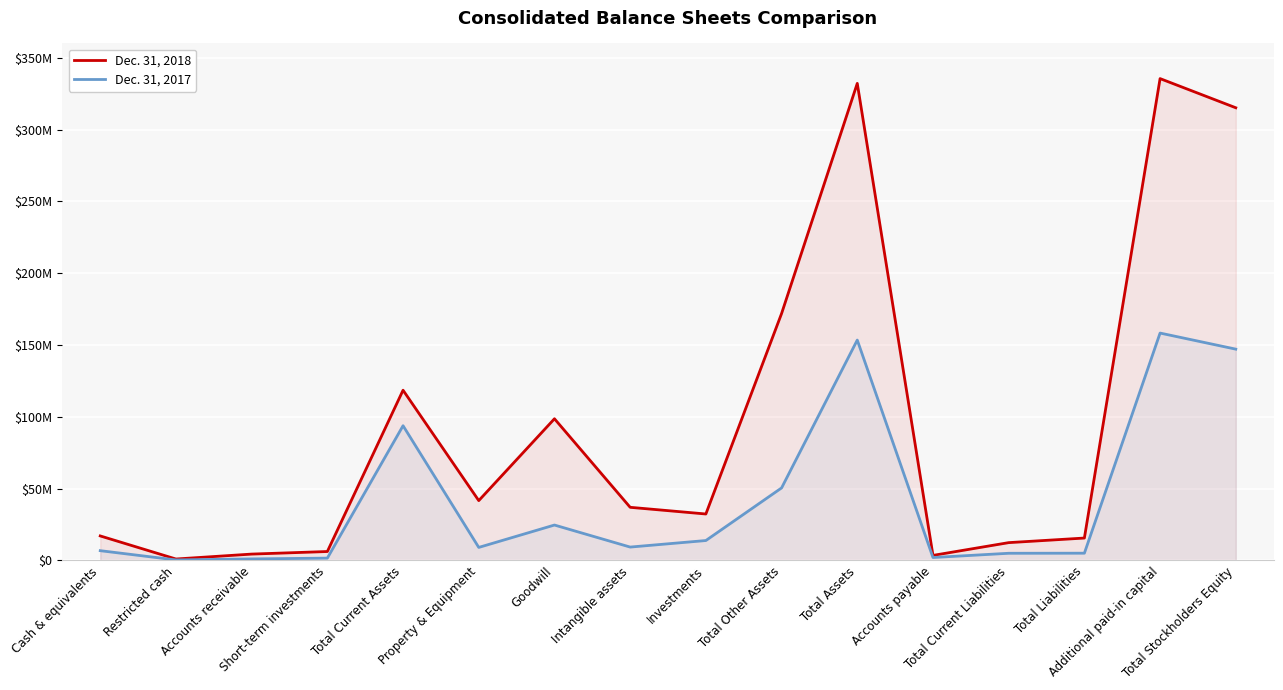

True or false: Dec. 31, 2018 and Dec. 31, 2017 cross at least once.

False